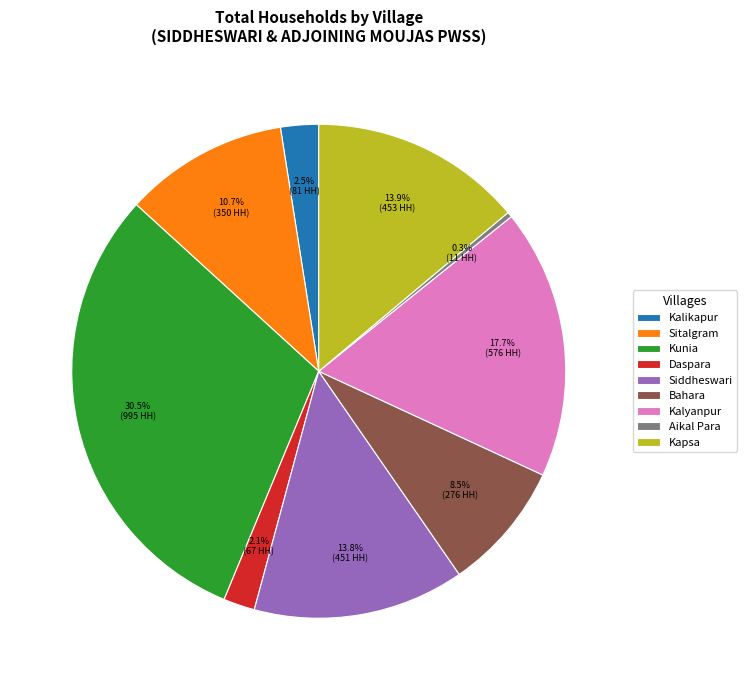

How many segments does this pie chart have?

9